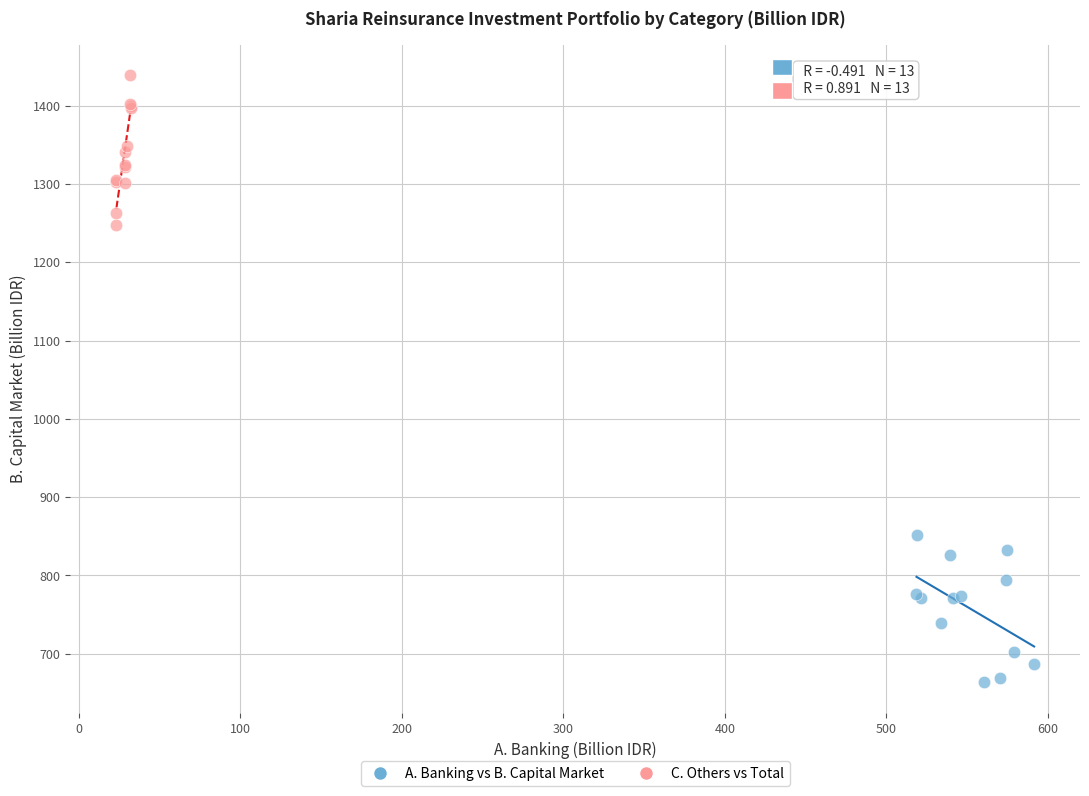

Which series contains the lowest Y value?

A. Banking vs B. Capital Market